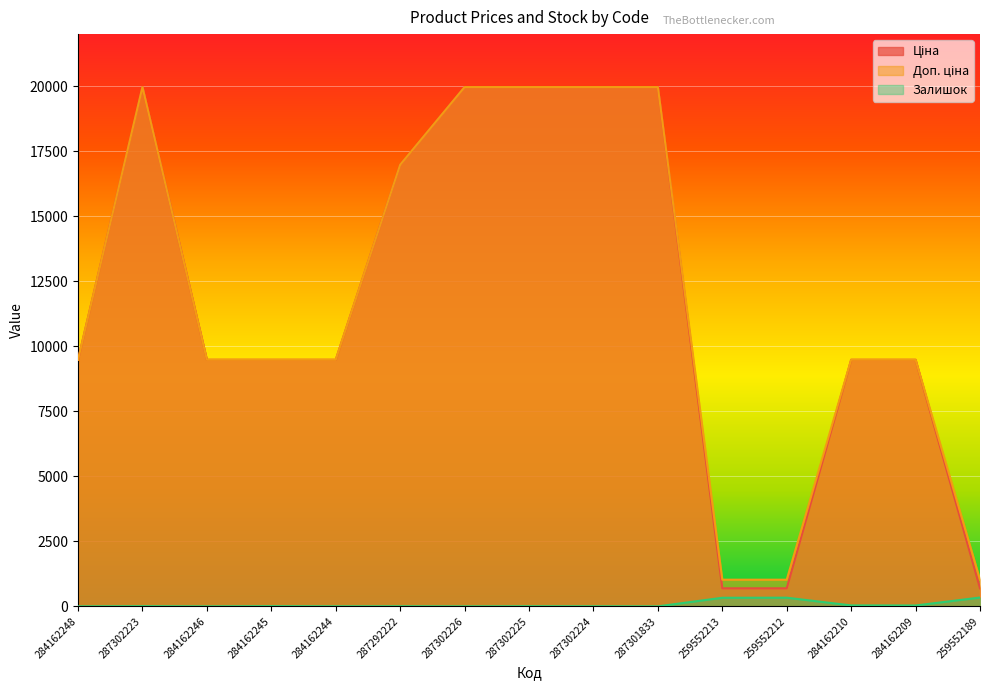

Where does the Ціна series first go above 9480?

284162248